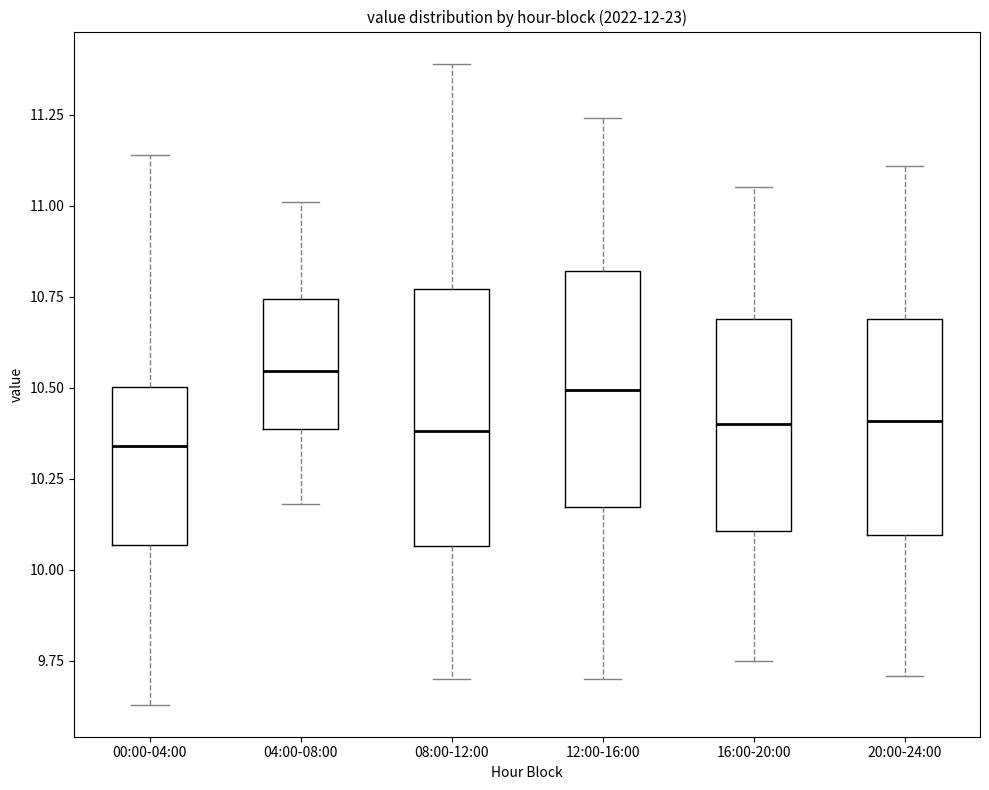

Which box has the highest median line?

04:00-08:00